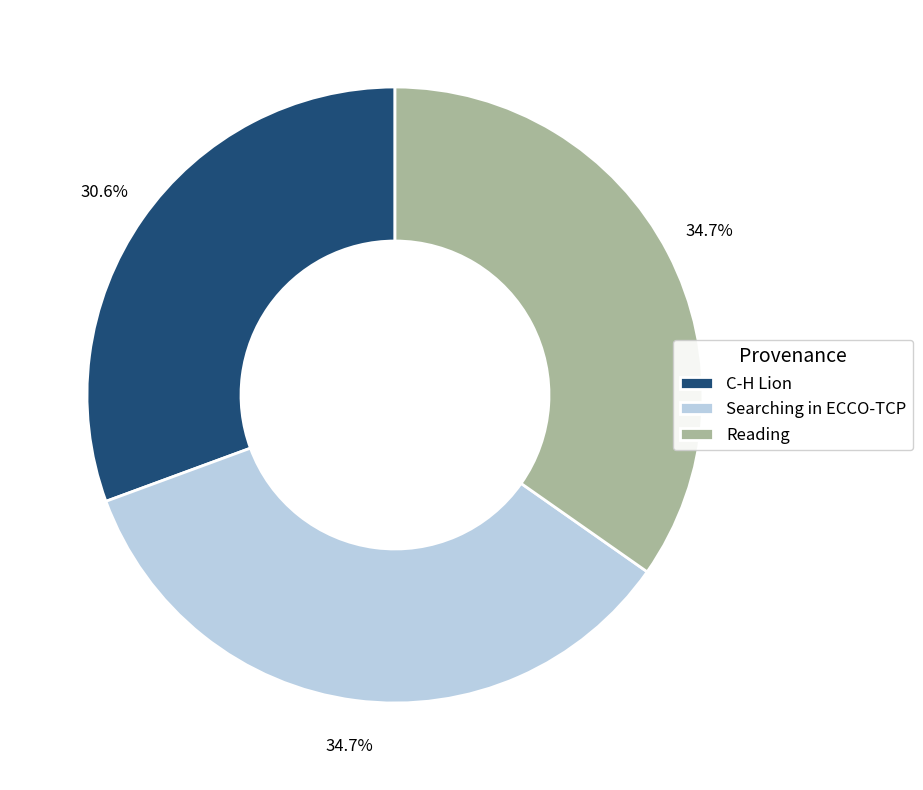

What portion of the pie excludes Reading?

65.3%